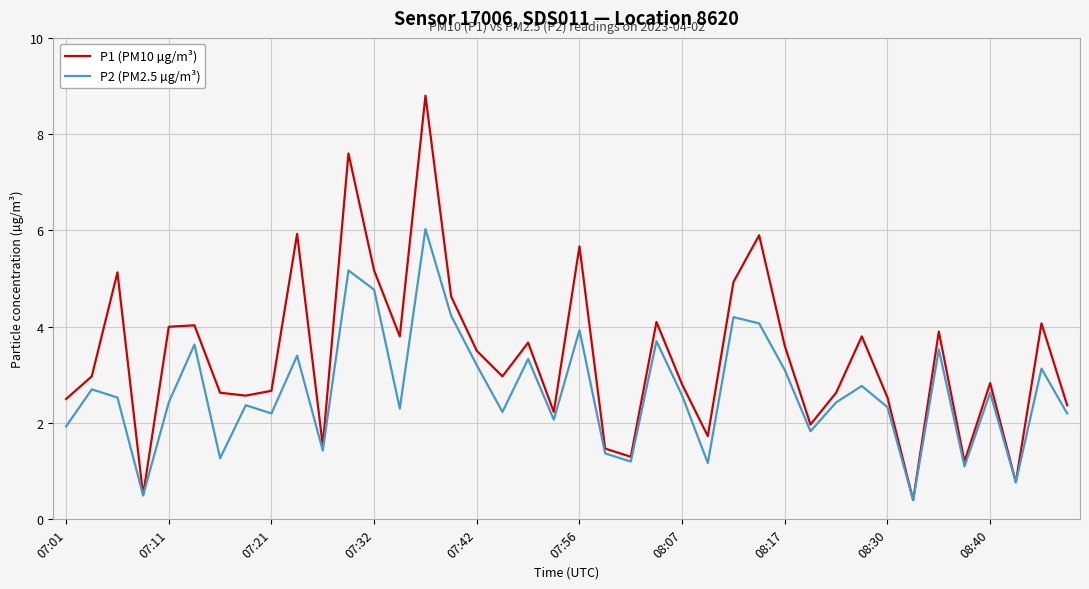

How many lines are shown in the chart?

2